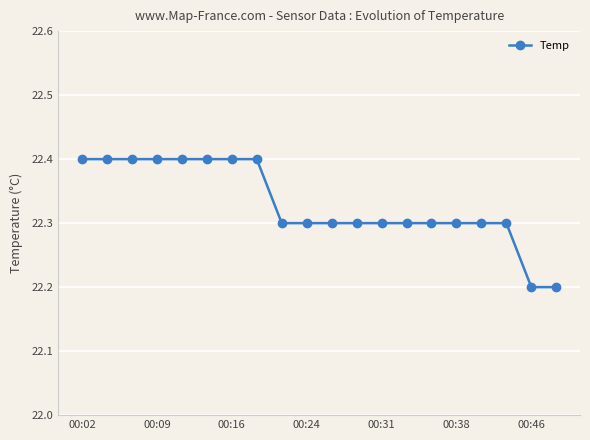

Count the values in the range 22 to 23.

20